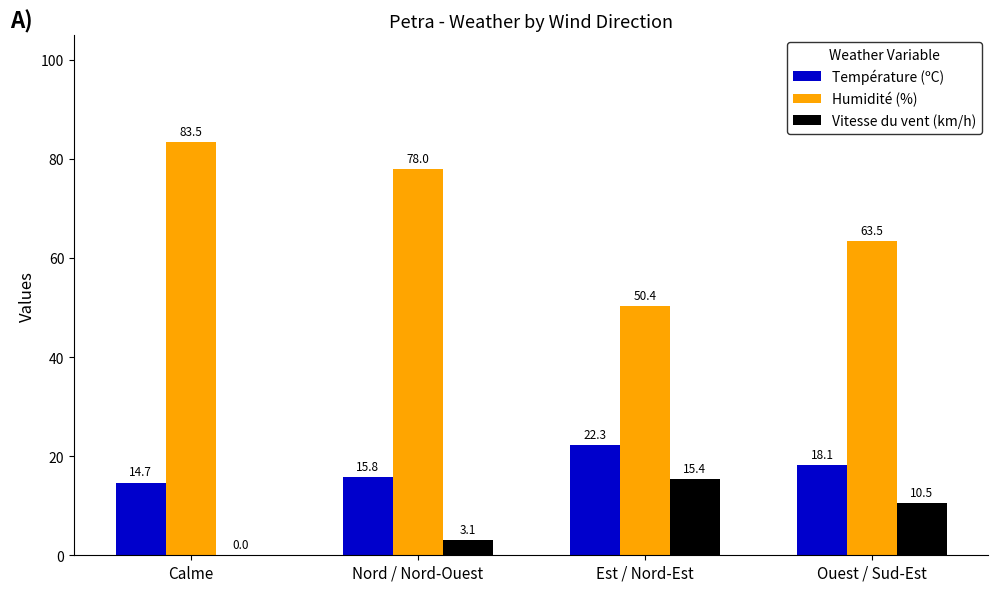

Which series has the largest total across all categories?

Humidité (%)